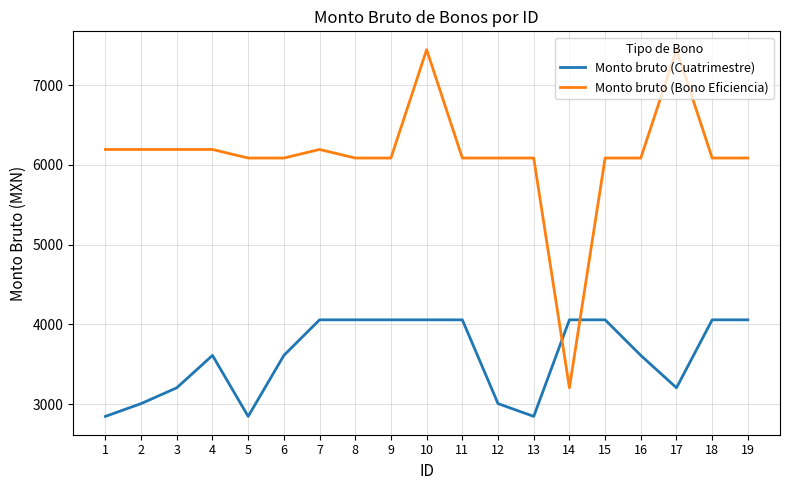

Rank the series at 2 from highest to lowest value.

Monto bruto (Bono Eficiencia), Monto bruto (Cuatrimestre)